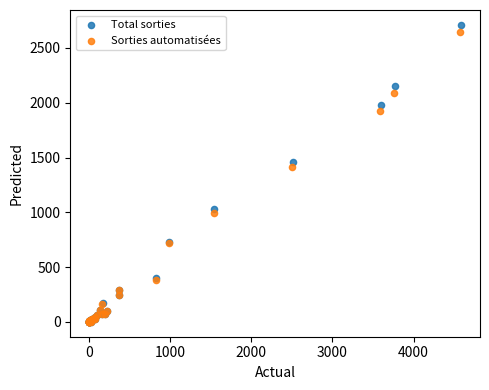

Which series has the widest spread of Y values?

Total sorties